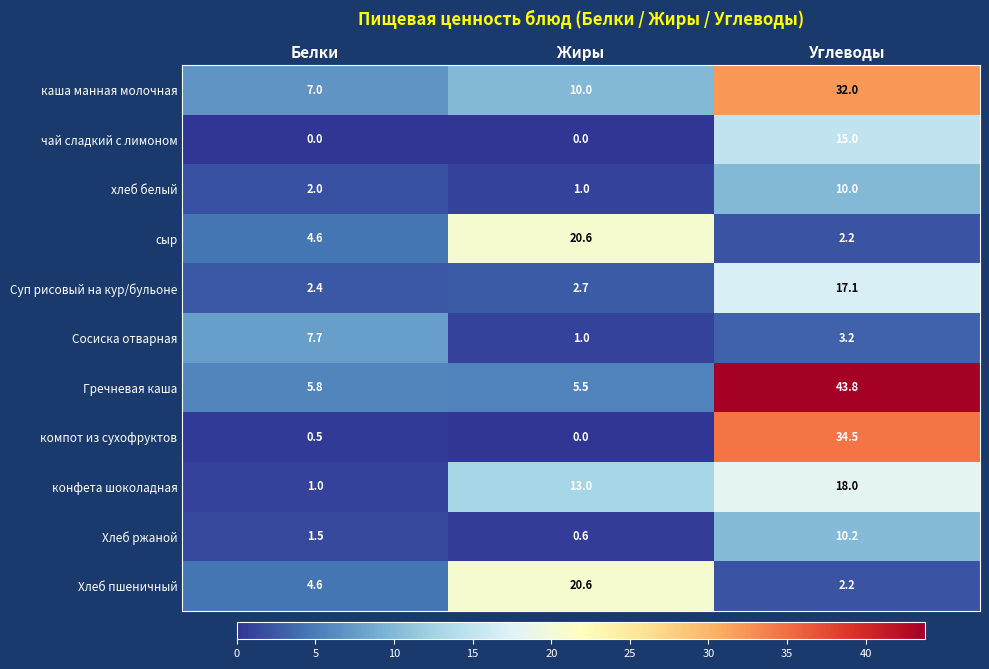

What is the sum of all конфета шоколадная values?

32.0